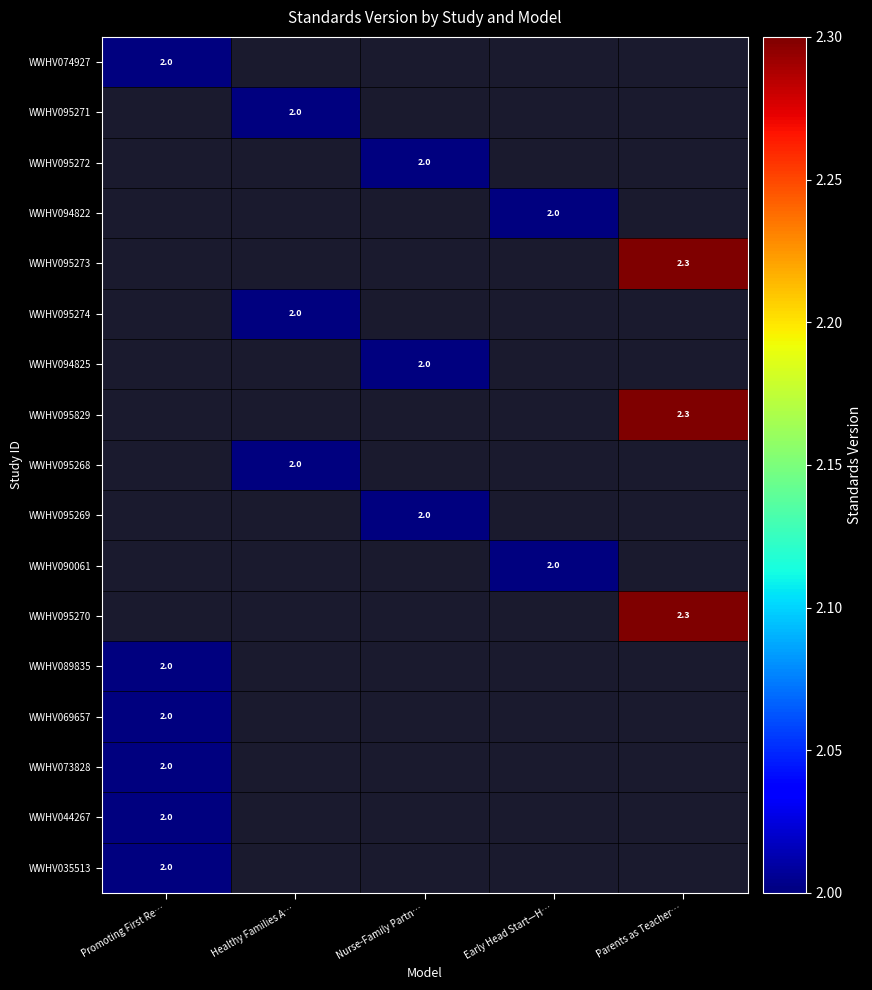

Is it true that WWHV095270 equals 4.0 at Parents as Teacher…?

False